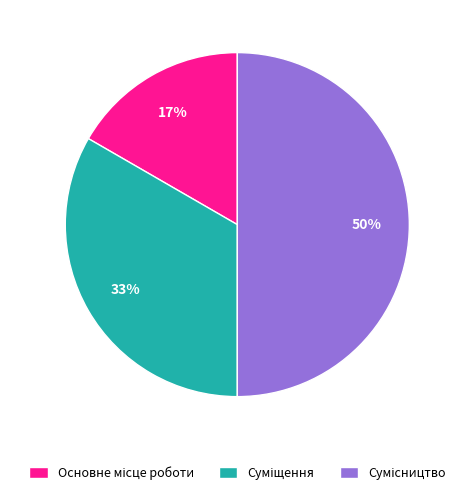

To the nearest percent, what is the average slice percentage?

33%